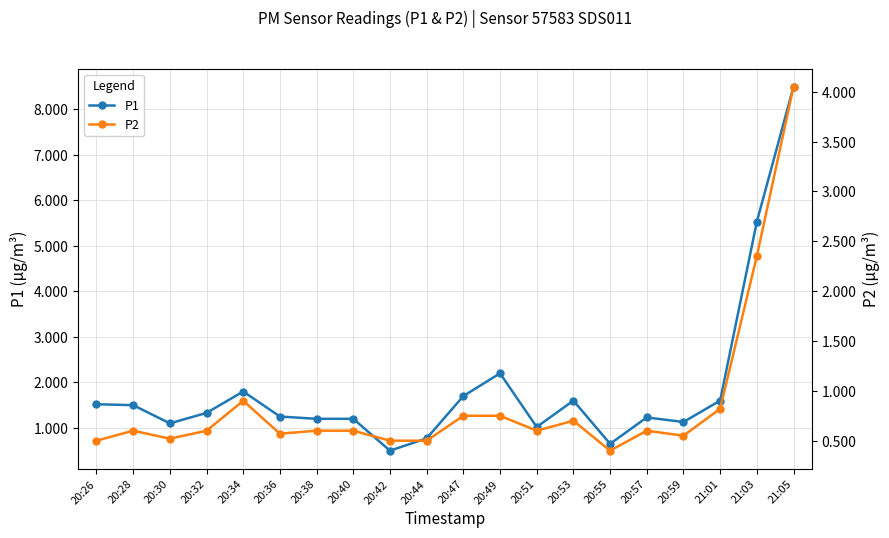

What is the label of the 6th point from the right?

20:55